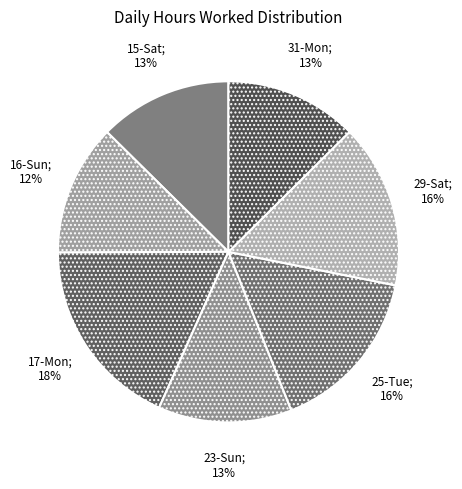

How many segments does this pie chart have?

7